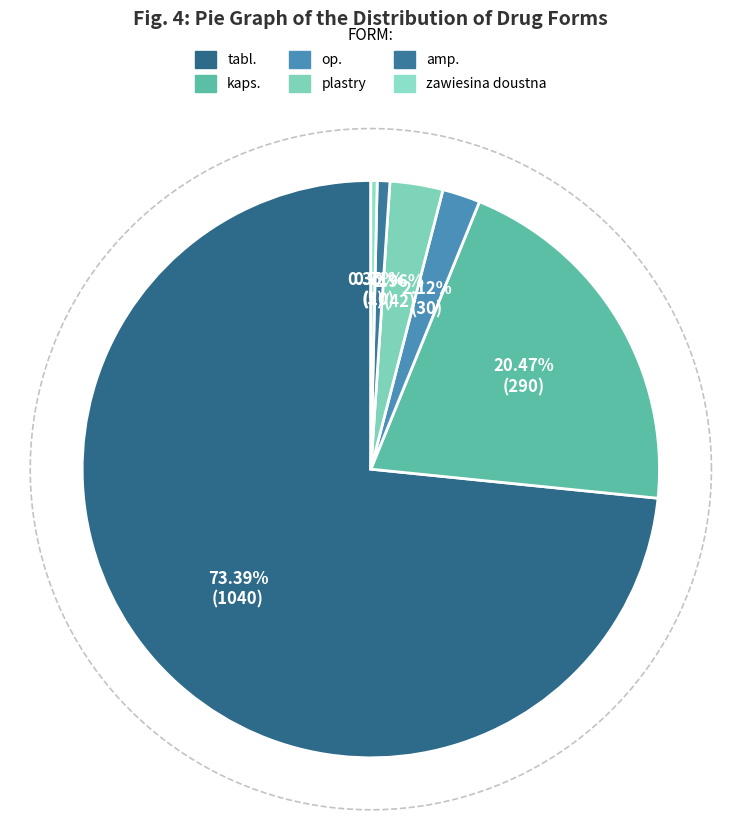

Which category accounts for the majority?

tabl.